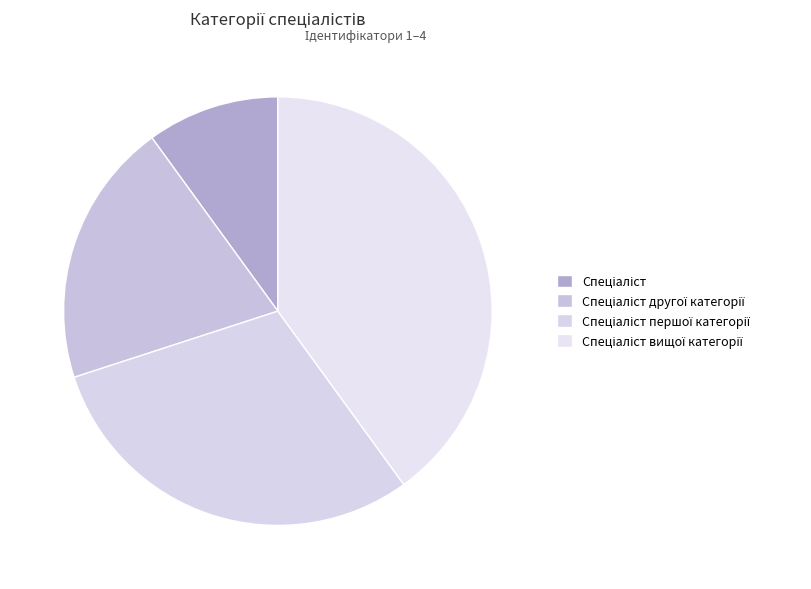

How many segments does this pie chart have?

4